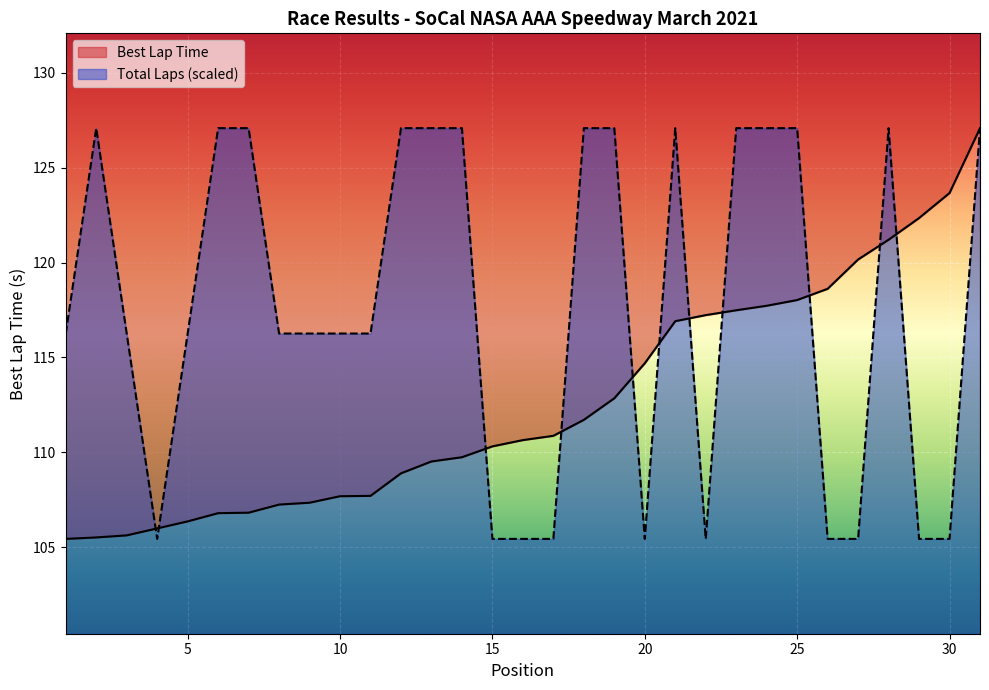

What is the difference between the maximum and second lowest values in the Total Laps series?

21.7